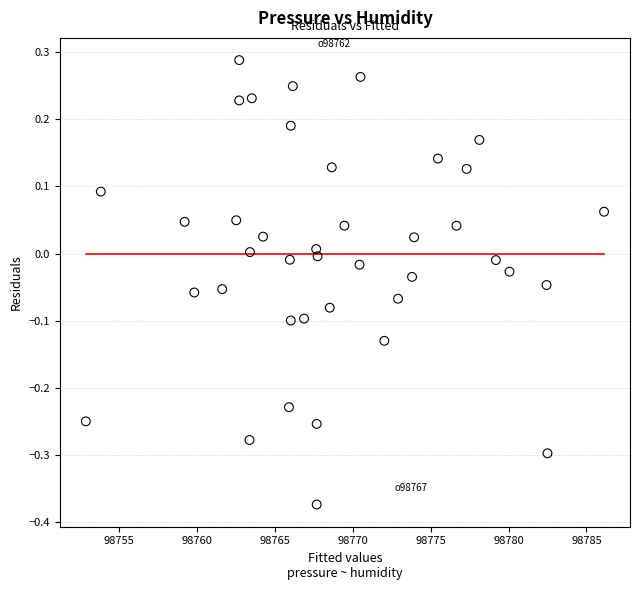

What is the range of Y values (max minus min)?

0.7